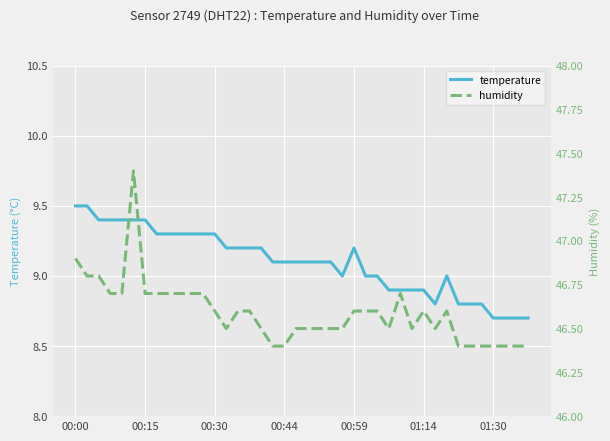

What are all the series names shown in the legend?

temperature, humidity